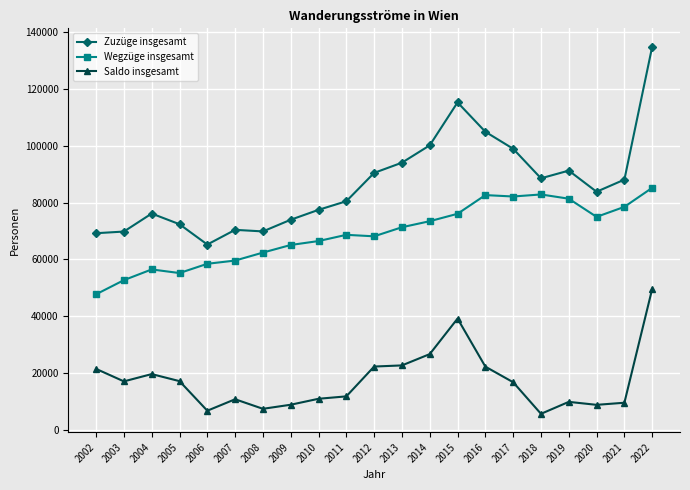

What is the average value of the Saldo insgesamt series?

17416